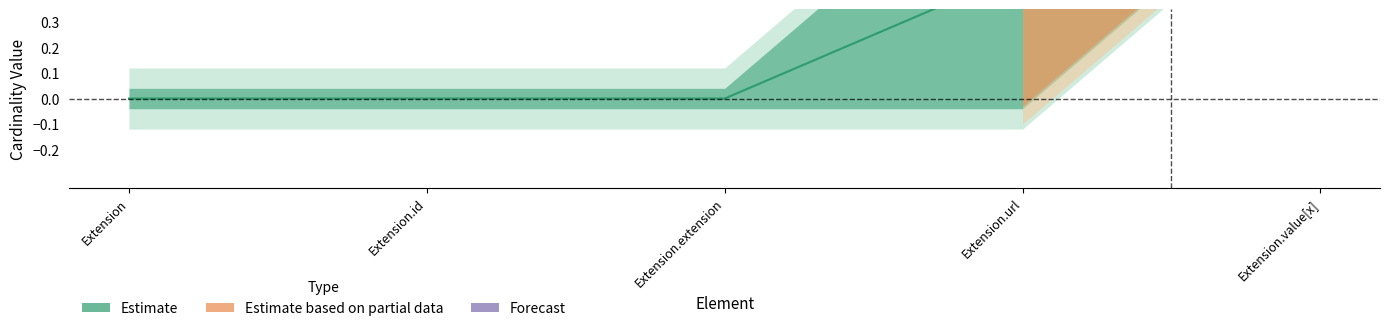

True or false: Base Min has more than 2 interior local peaks.

False